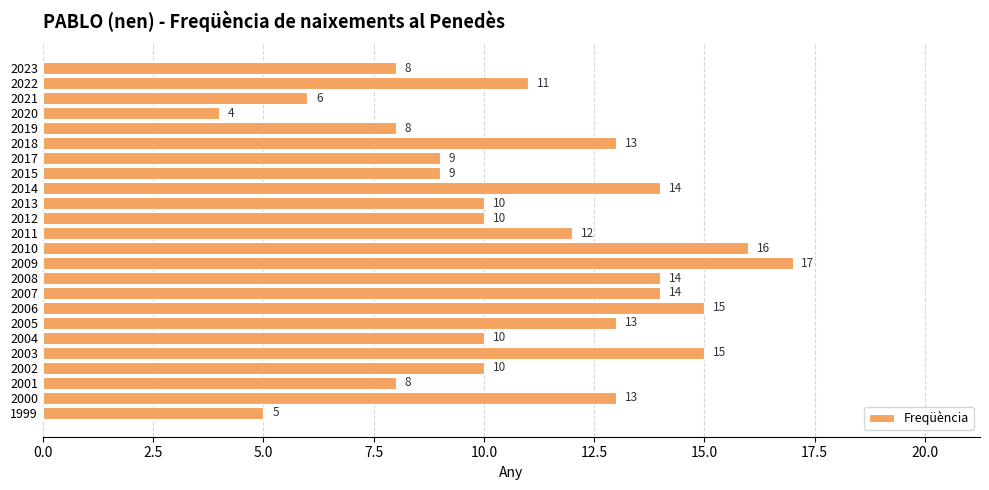

Between 2011 and 2013, which is larger?

2011